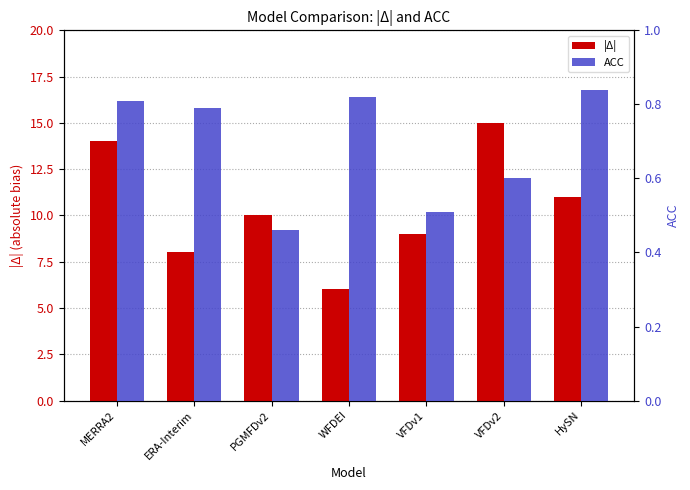

At which label is |Δ| closest to 10?

PGMFDv2